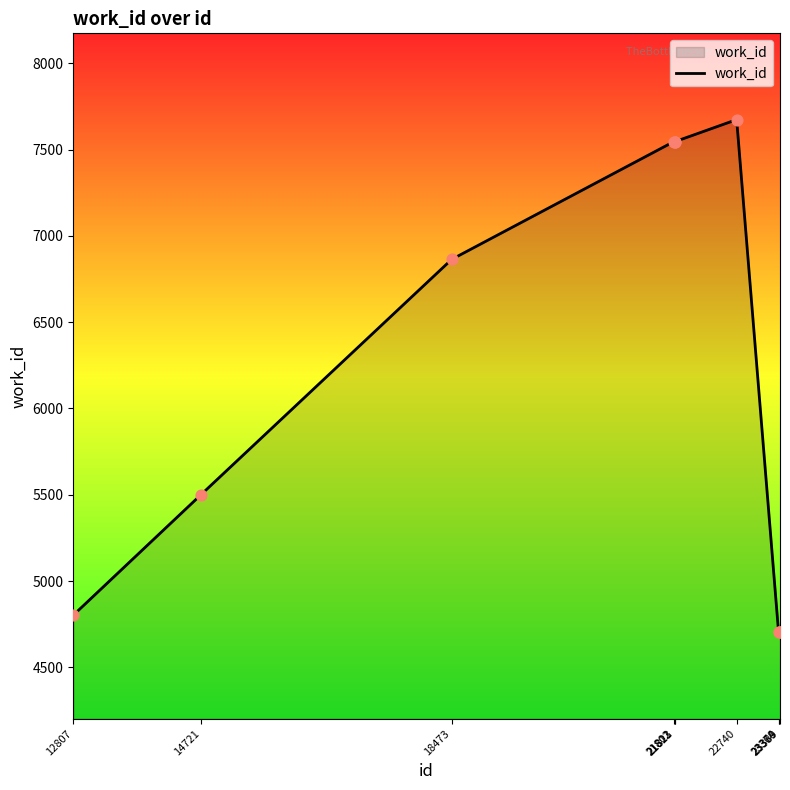

What is the change in value from 14721 to 21821?

+2046